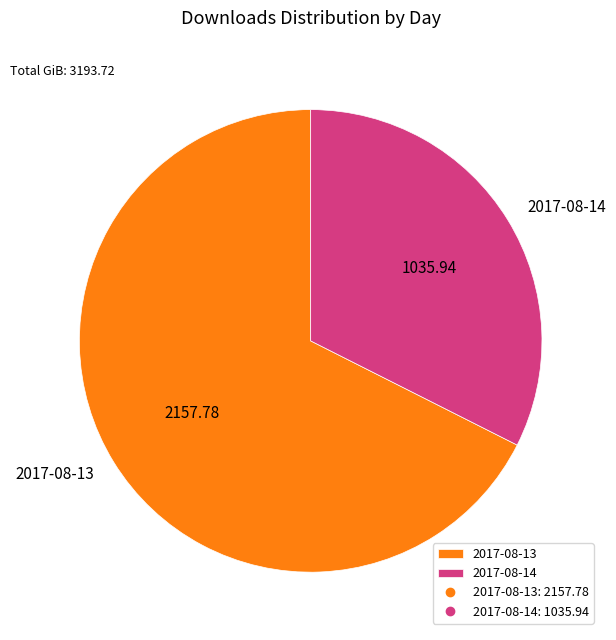

Rank the categories by value from highest to lowest.

2017-08-13, 2017-08-14